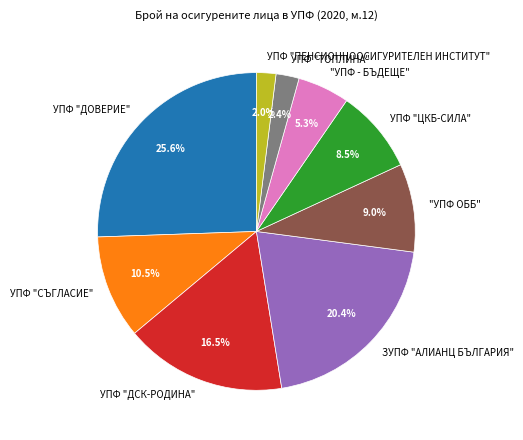

Does ЗУПФ "АЛИАНЦ БЪЛГАРИЯ" account for over 50% of the chart?

No